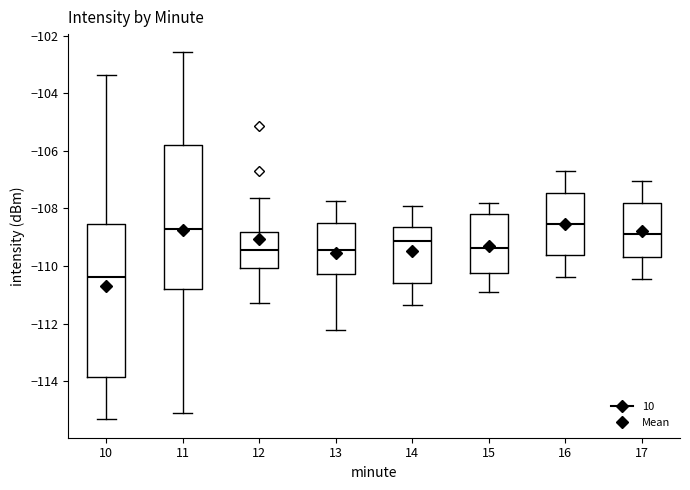

Where is the lower edge of the box at x = 16 on the y-axis? The values are not printed on the chart, so give them approximately, as read against the axis.

-109.6